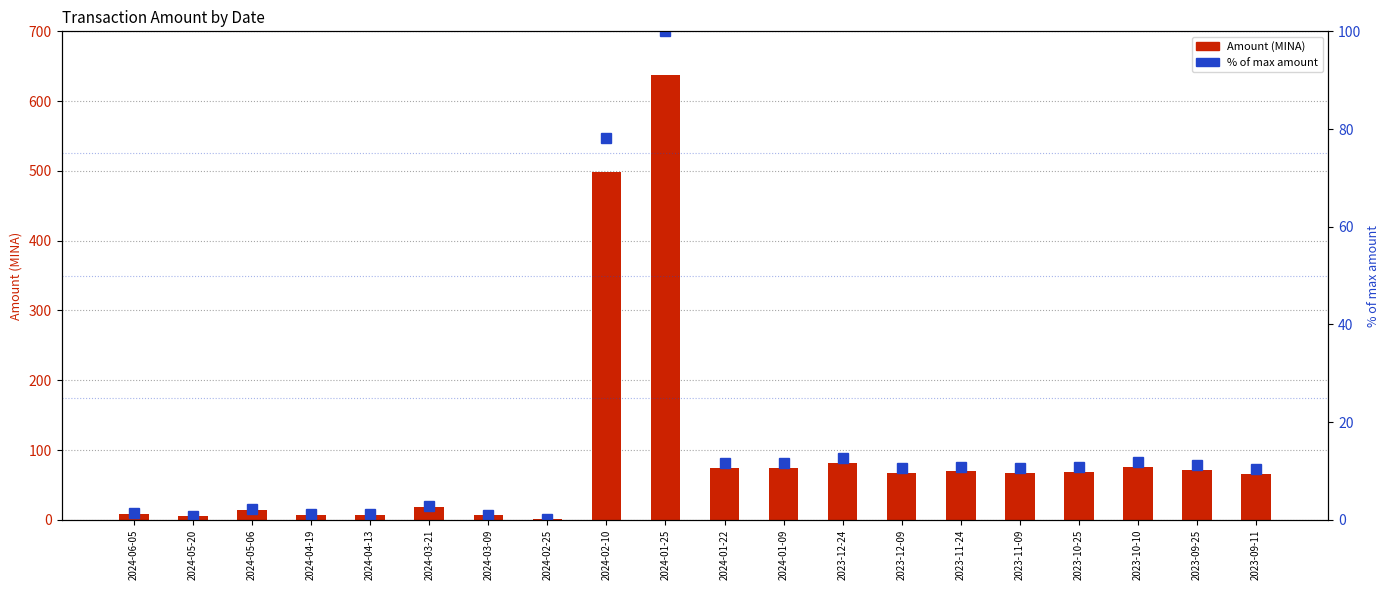

What is the label of the 12th bar from the right?

2024-02-10